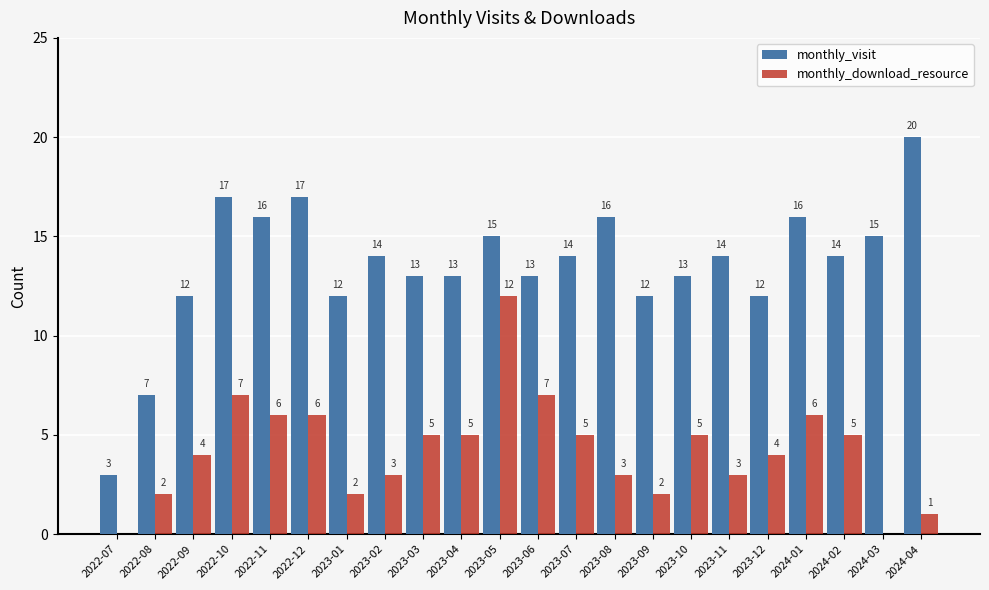

Between 2022-08 and 2023-07, which series saw the biggest shift?

monthly_visit